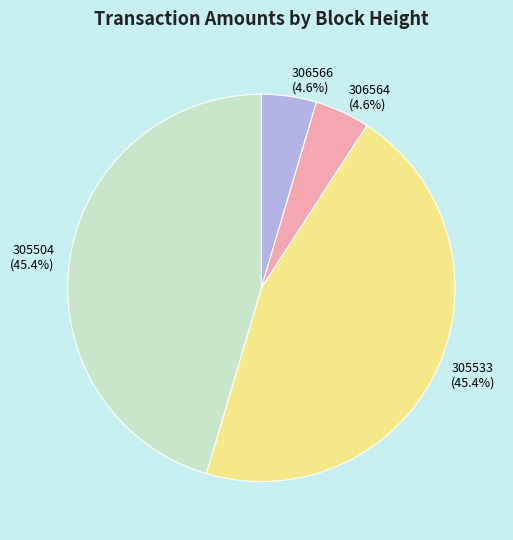

How much of the chart is everything except 305504?

54.6%